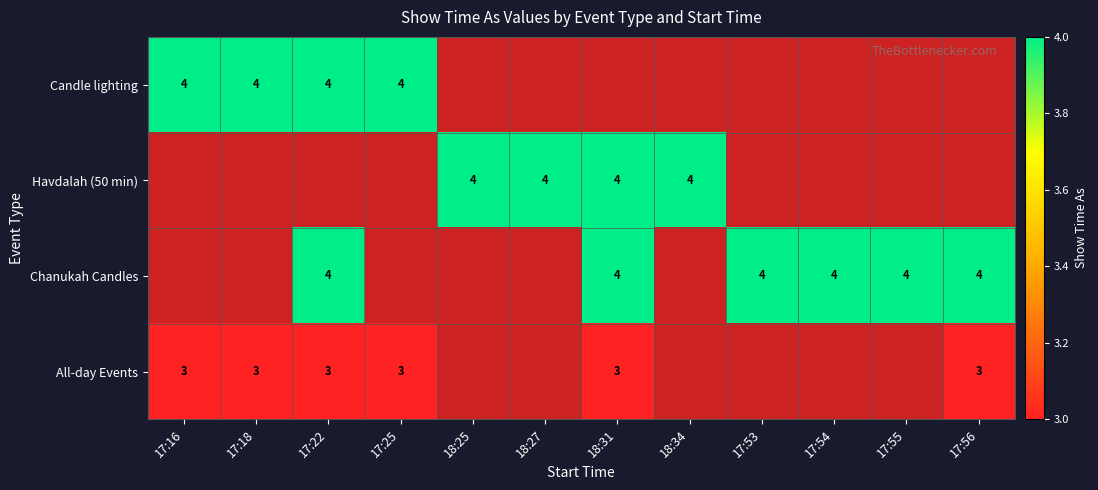

True or false: Chanukah Candles has a value of 2 at 17:56.

False